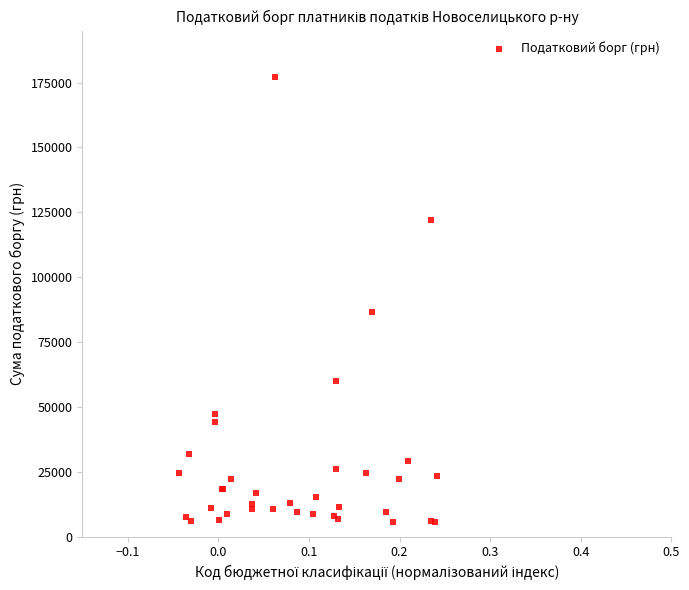

What Y value in the scatter plot is closest to 91521?

86728.6